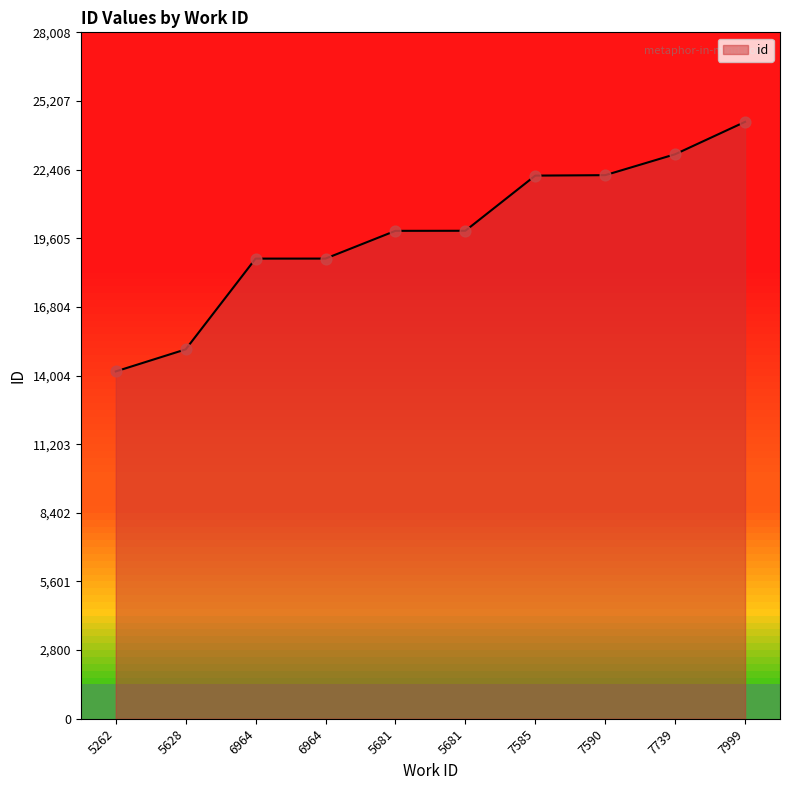

Approximately how many times larger is the value at 5681 compared to 7585?

0.9